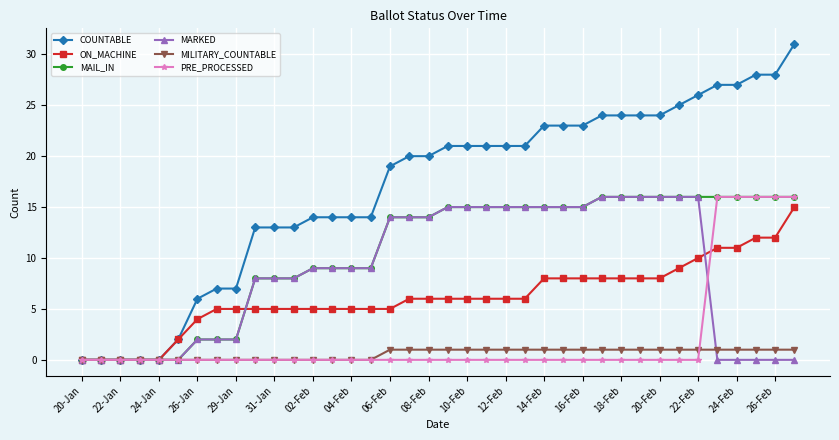

How many lines are shown in the chart?

6